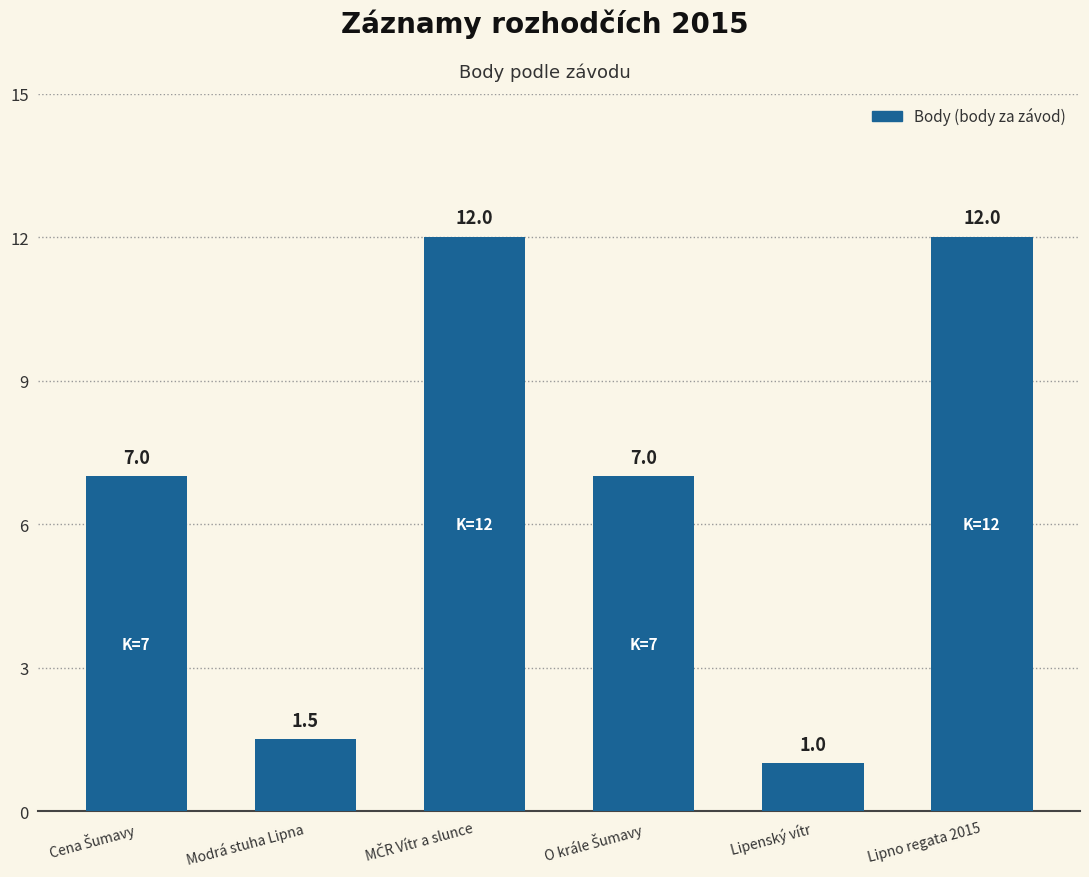

Which has a higher value, Modrá stuha Lipna or Lipenský vítr?

Modrá stuha Lipna